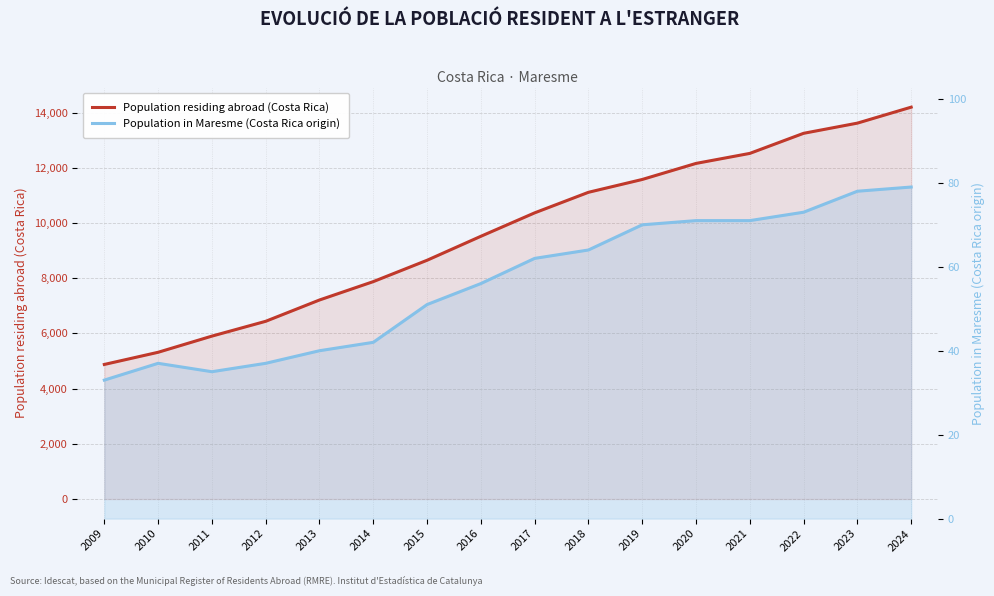

Between 2017 and 2024, which series saw the biggest shift?

Population residing abroad (Costa Rica)